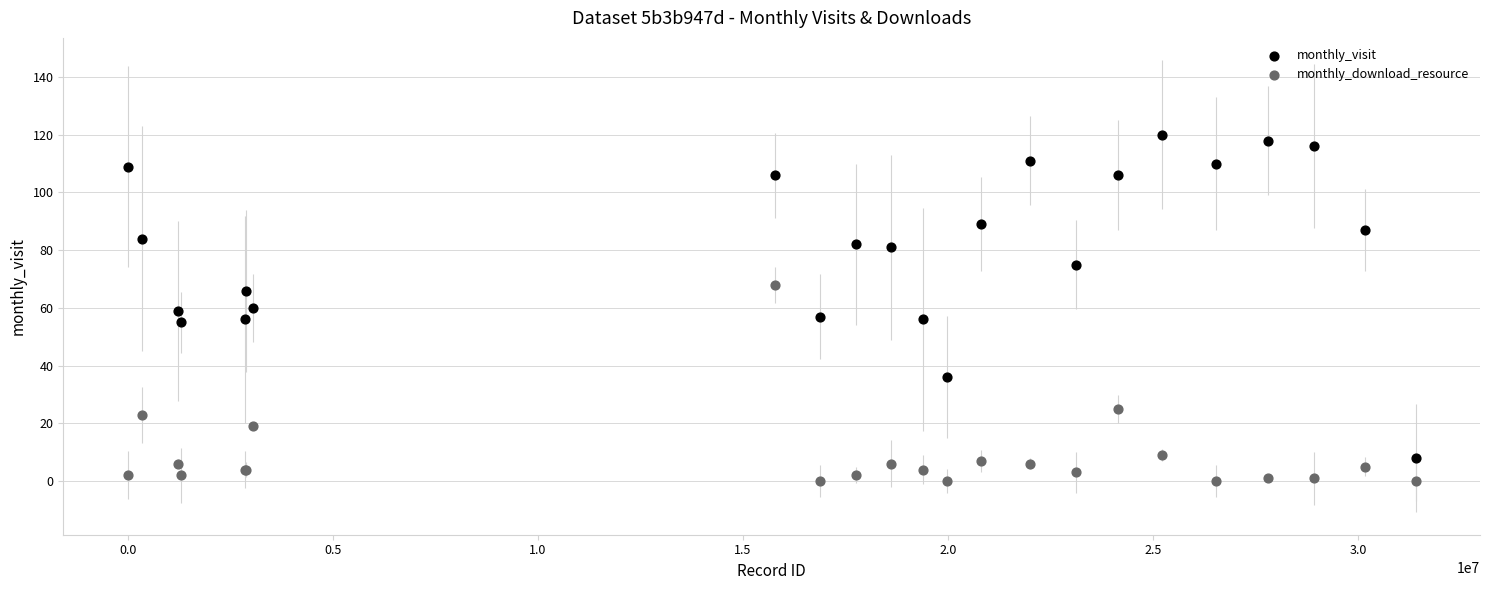

Which series has the largest Y range (max minus min)?

monthly_visit